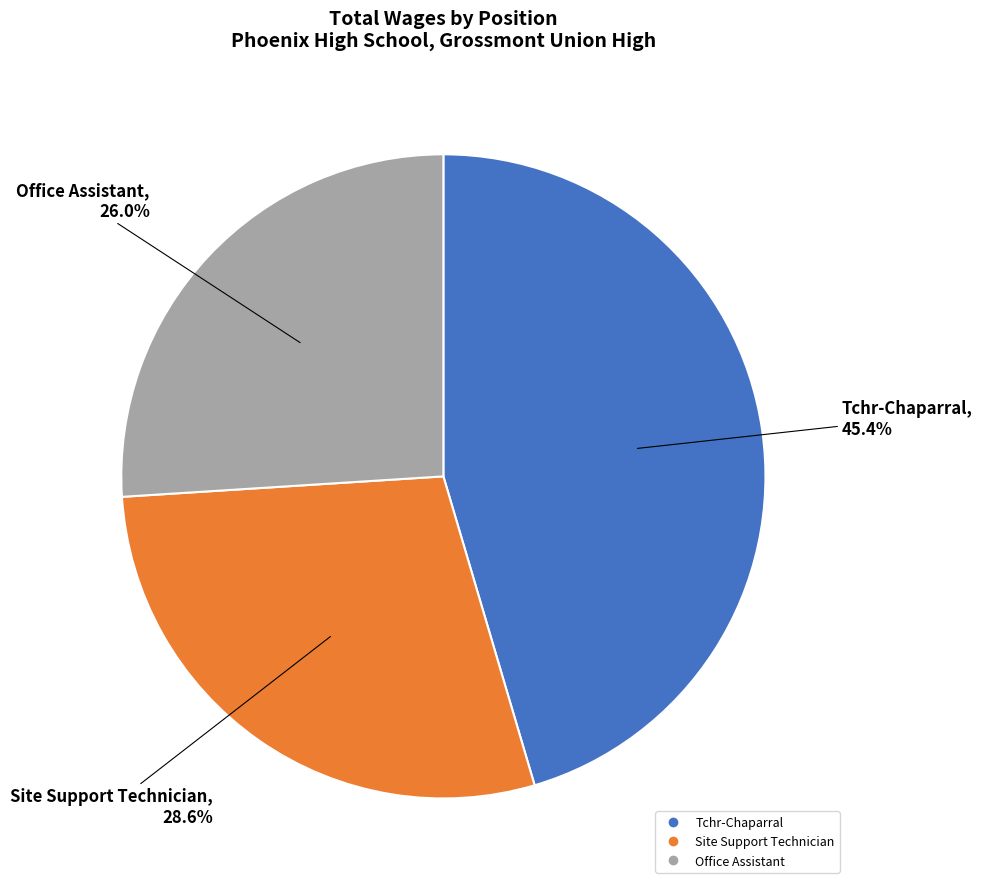

Count the number of slices in the pie.

3